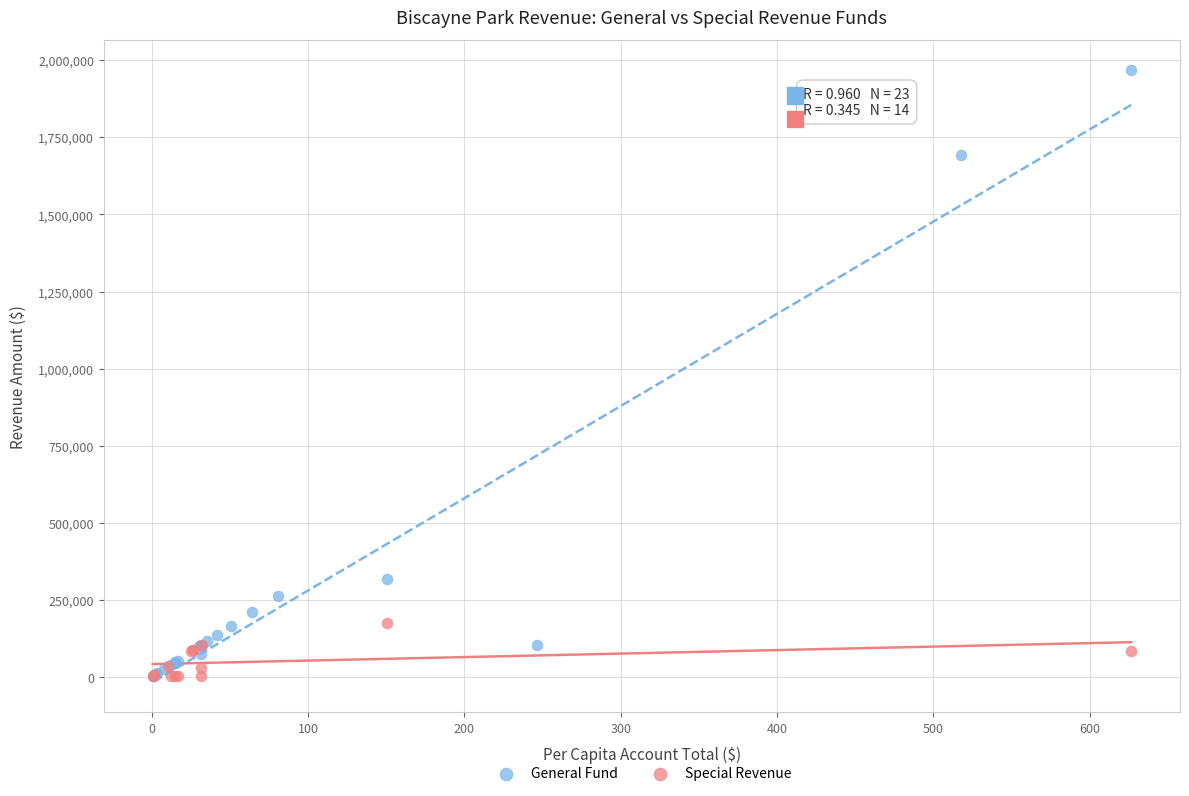

Which series reaches the maximum Y coordinate?

General Fund